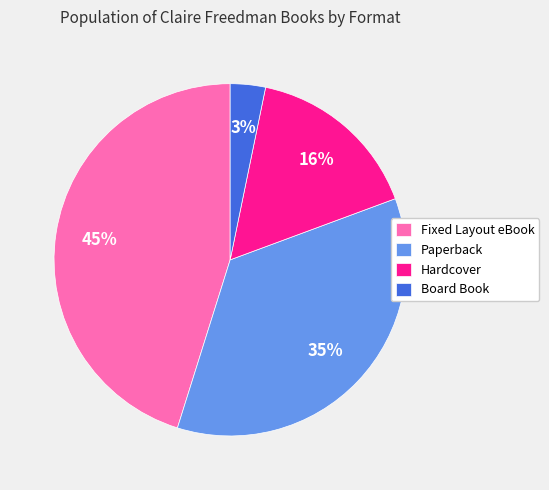

To the nearest percent, what is the average slice percentage?

25%